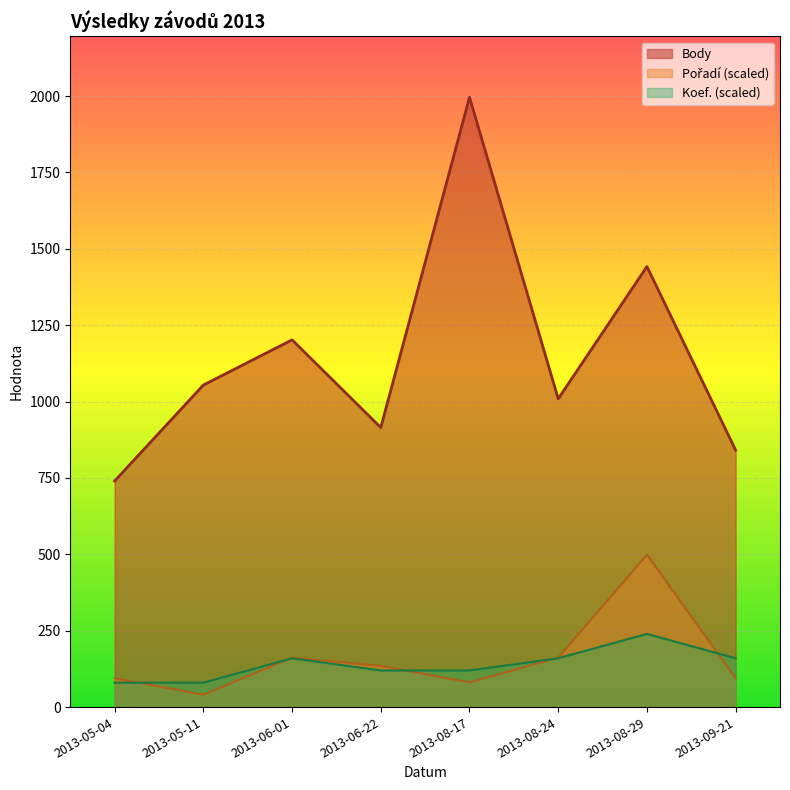

The Koef. series shows 69.4 at 2013-08-17. True or false?

False